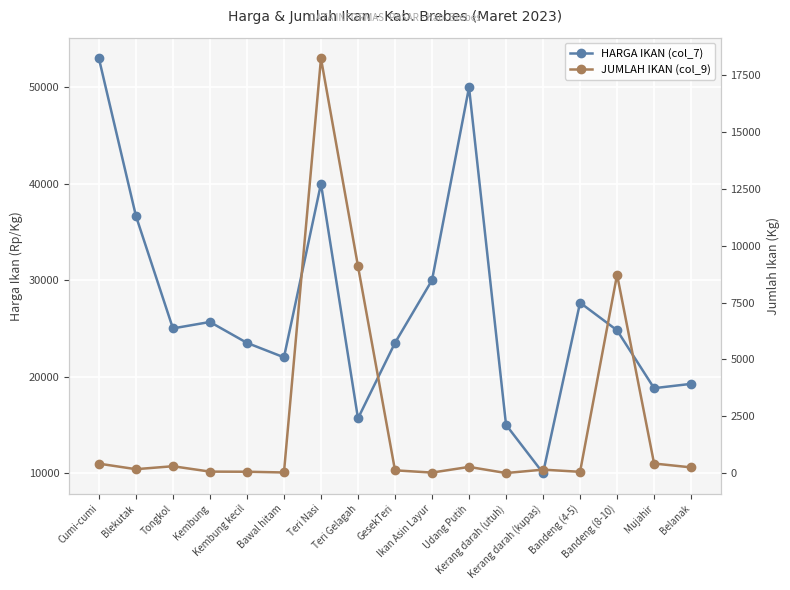

Reading left to right, extract all data points from this chart.

HARGA IKAN (col_7): 53000.0	36666.7	25000.0	25666.7	23500.0	22000.0	40000.0	15666.7	23500.0	30000.0	50000.0	15000.0	10000.0	27666.7	24800.0	18800.0	19250.0
JUMLAH IKAN (col_9): 413.0	170.0	300.0	63.0	58.0	25.0	18240.0	9100.0	120.0	20.0	270.0	0.0	150.0	54.0	8726.0	419.0	249.0